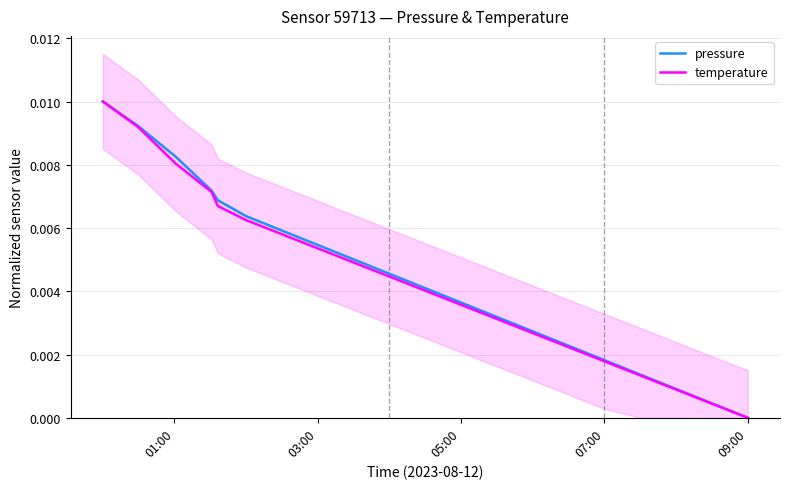

List the series in order of their peak value, highest first.

pressure, temperature